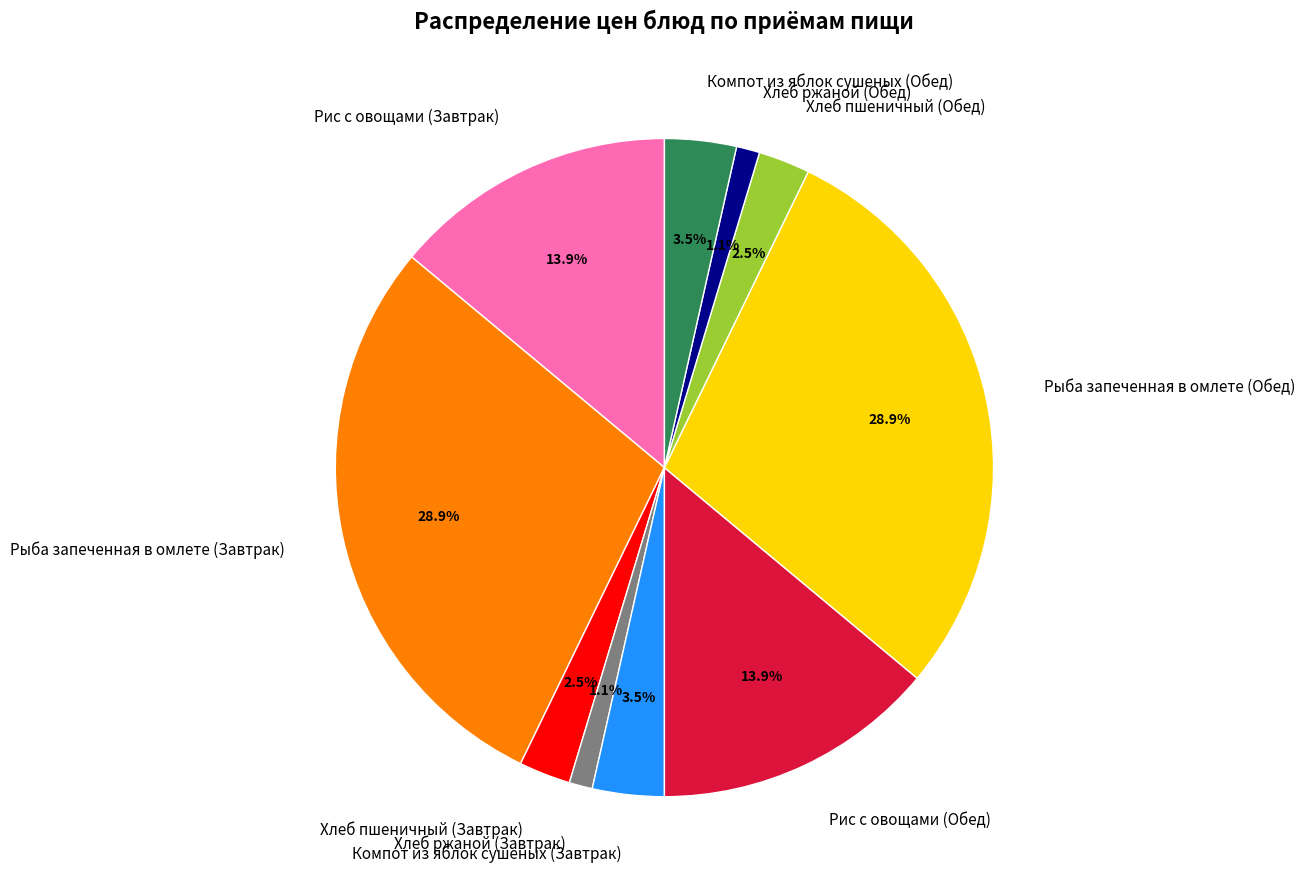

Do Компот из яблок сушеных (Обед) and Хлеб пшеничный (Обед) together represent more than half of the pie?

No